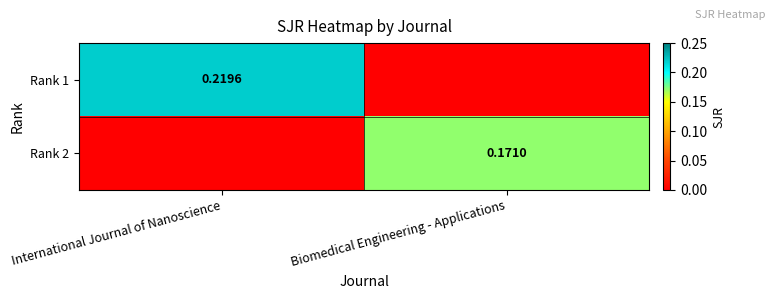

What is the total value across all series at Biomedical Engineering - Applications?

0.2